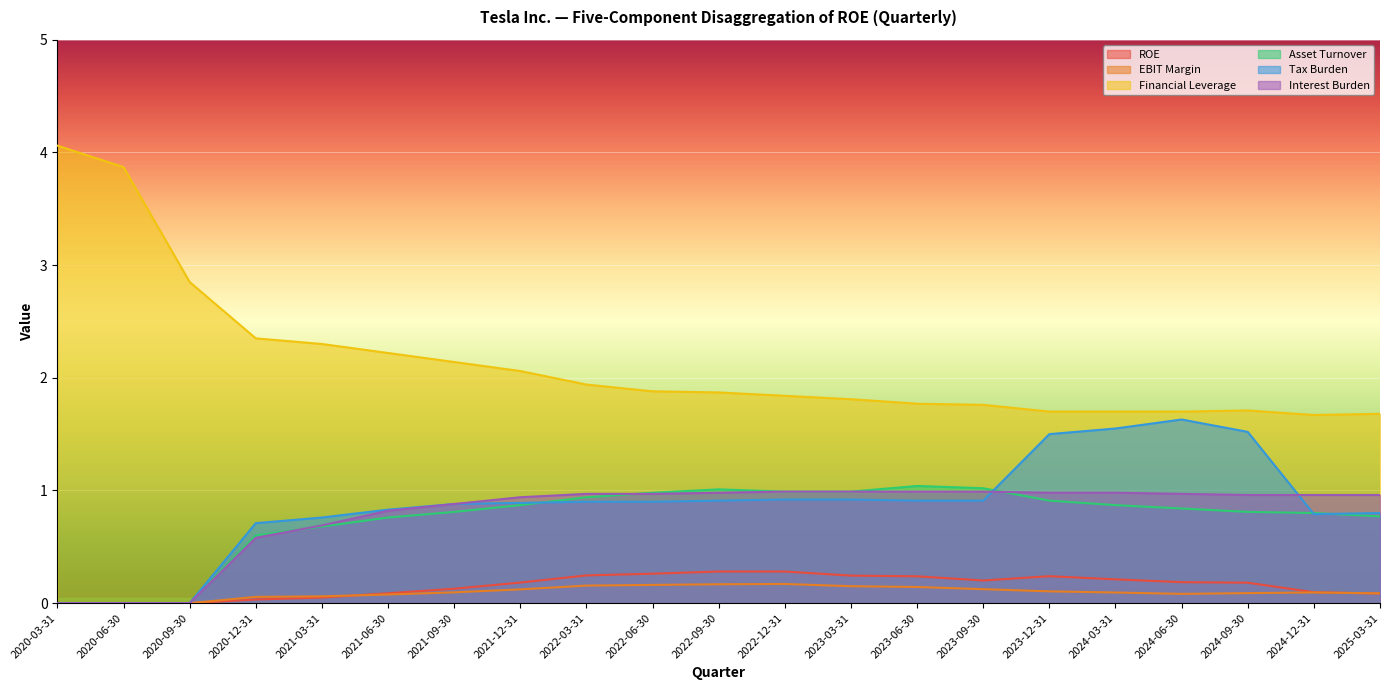

Where is ROE nearest to the value 0?

2020-03-31